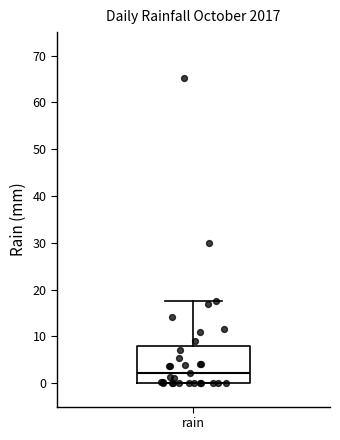

Where does the upper whisker of the box for rain end on the y-axis? The values are not printed on the chart, so give them approximately, as read against the axis.

18